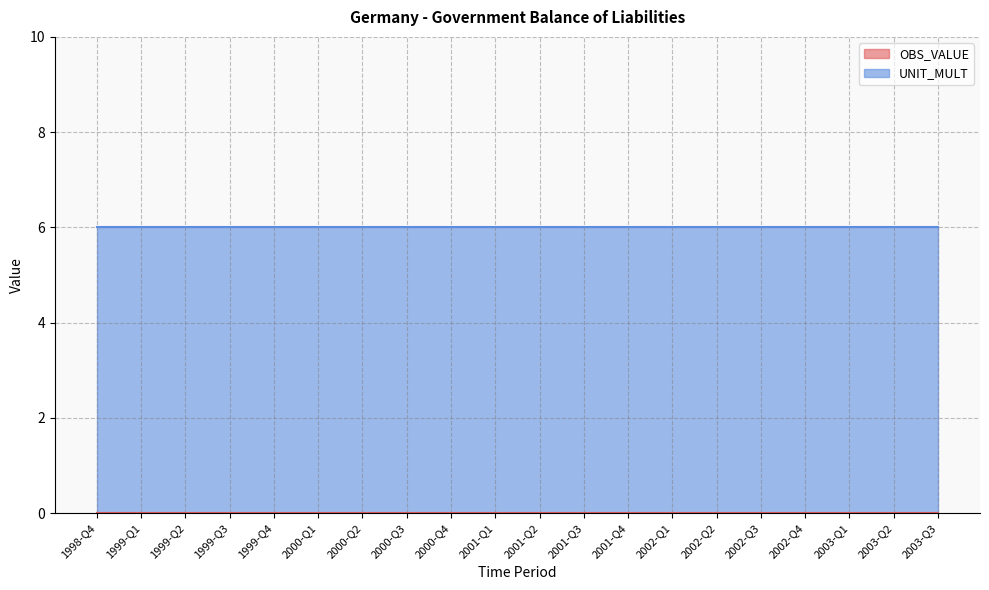

At how many categories does at least one series exceed 0?

20